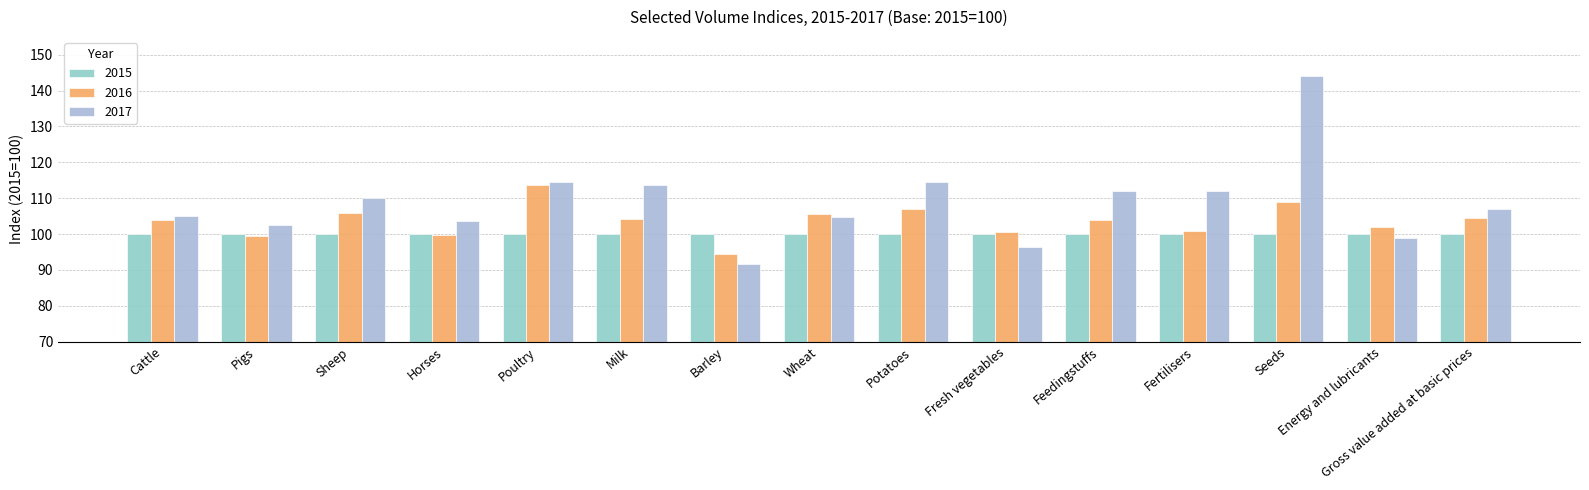

True or false: 2017 has a value of 190.8 at Fertilisers.

False